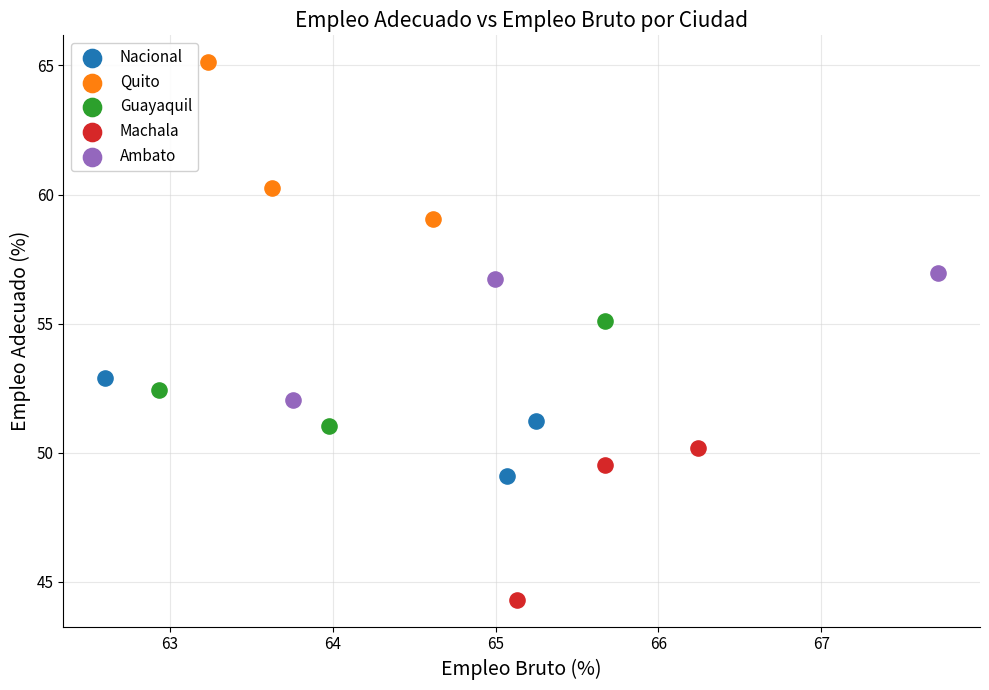

Which series has the largest Y range (max minus min)?

Quito